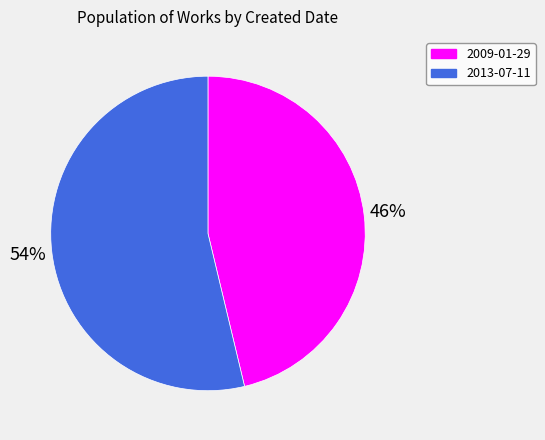

What is the smallest slice in the pie chart?

2009-01-29